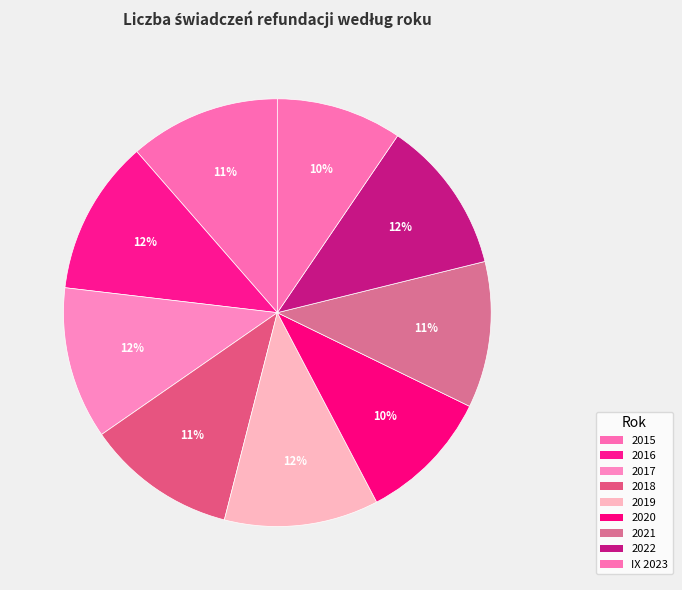

What is the smallest slice in the pie chart?

IX 2023